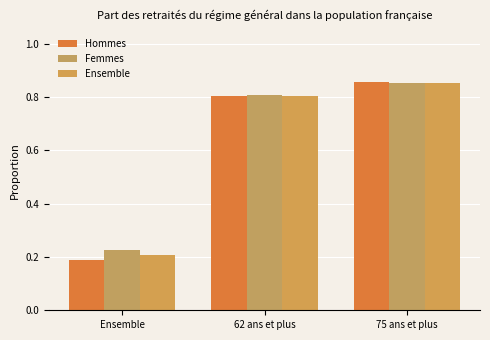

Rank the series at Ensemble from highest to lowest value.

Femmes, Ensemble, Hommes